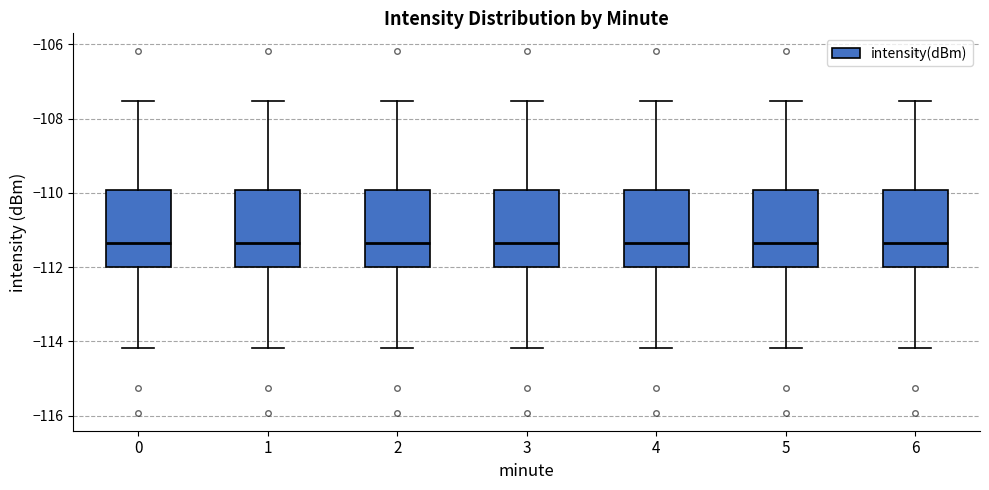

Where is the lower edge of the box at x = 4 on the y-axis? The values are not printed on the chart, so give them approximately, as read against the axis.

-112.0